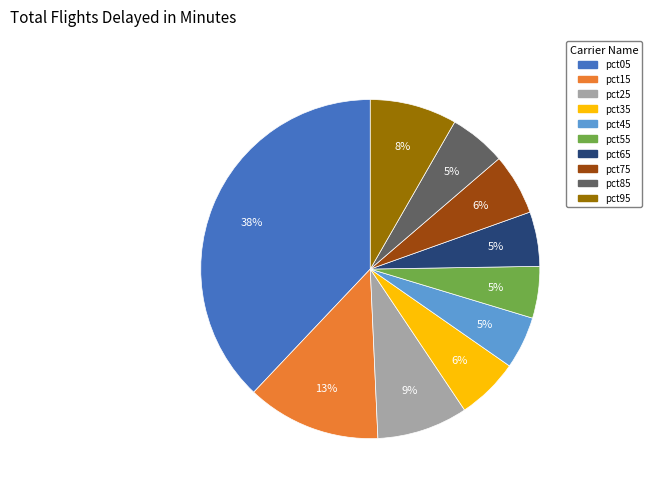

Combined, do pct35 and pct85 account for over 50%?

No